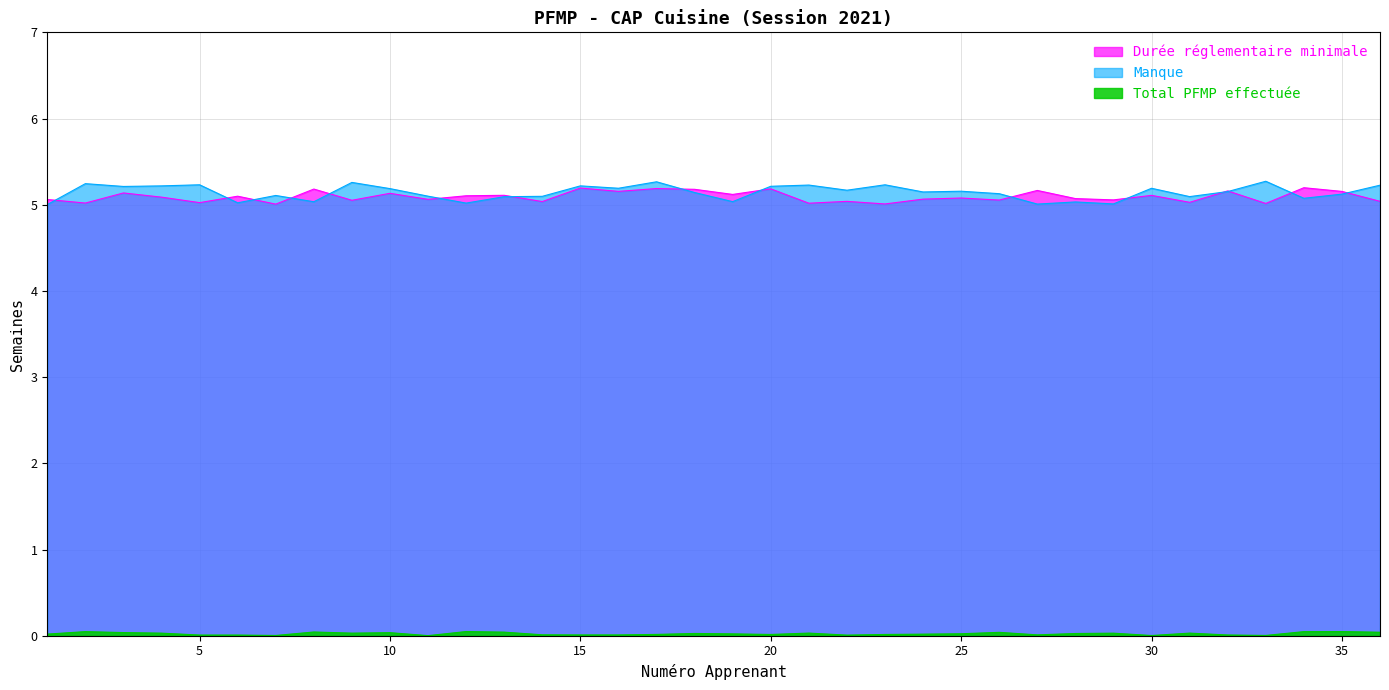

What is the value of the Manque point at the 25th from the left?

5